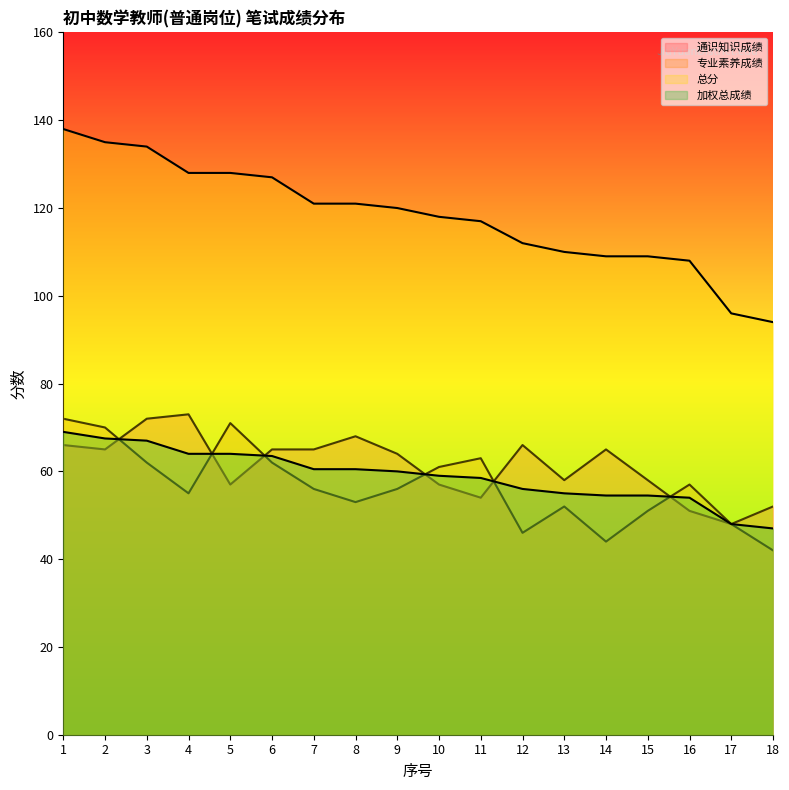

How many interior local valleys does the 专业素养成绩 series have?

4